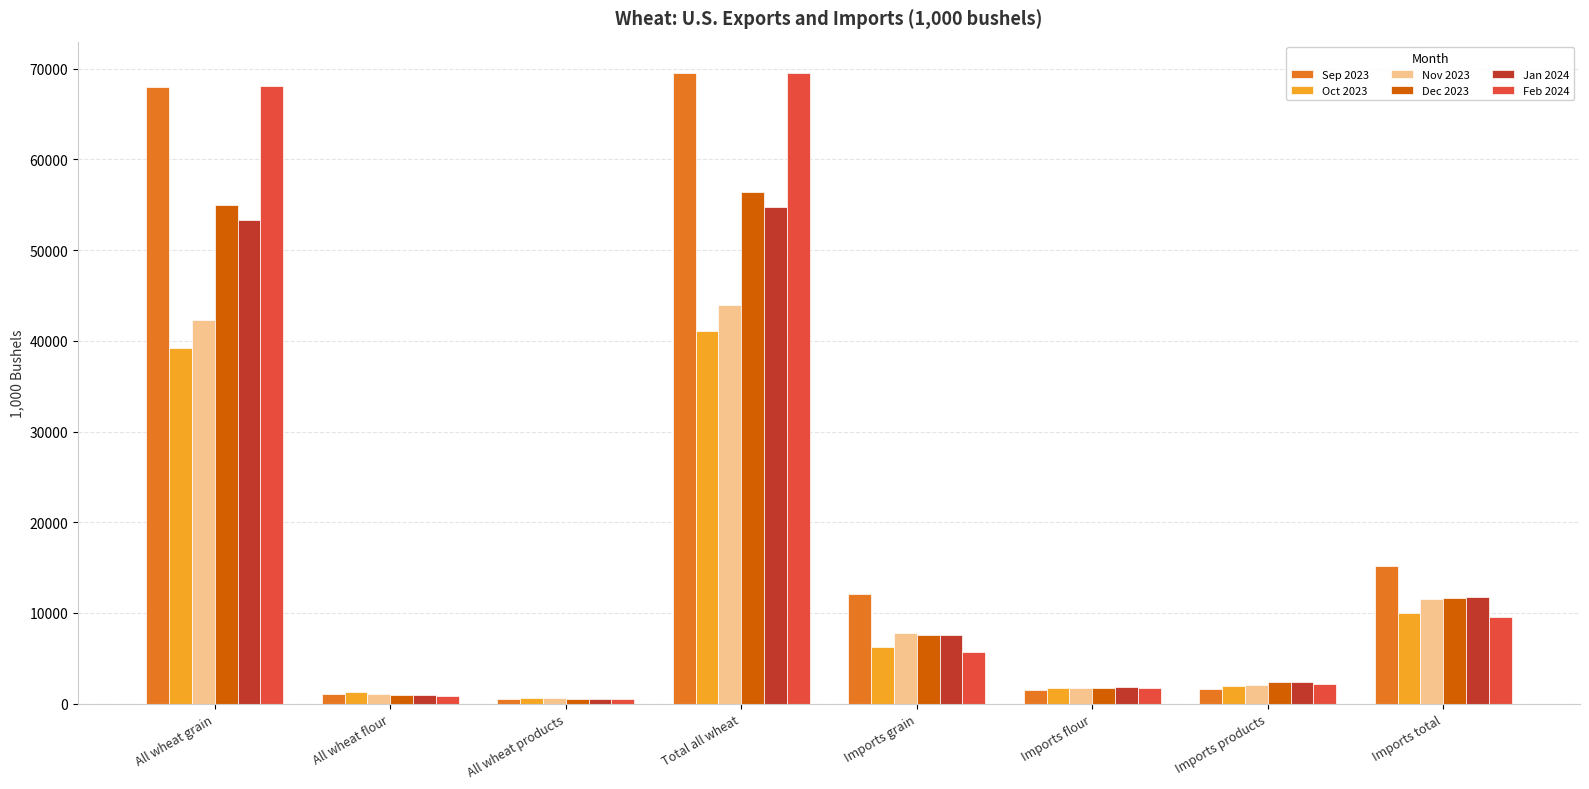

What position from the right is All wheat grain?

8